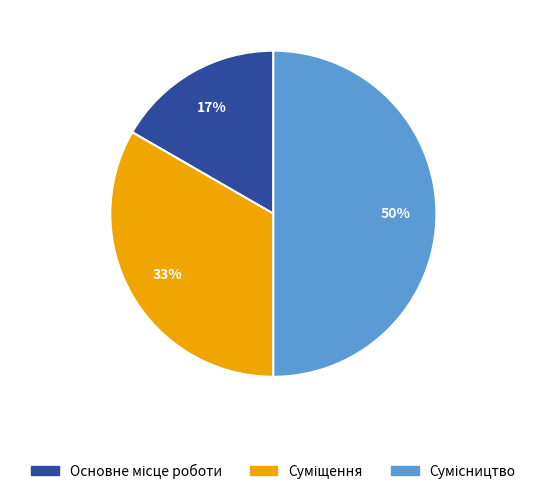

To the nearest percent, what is the average slice percentage?

33%